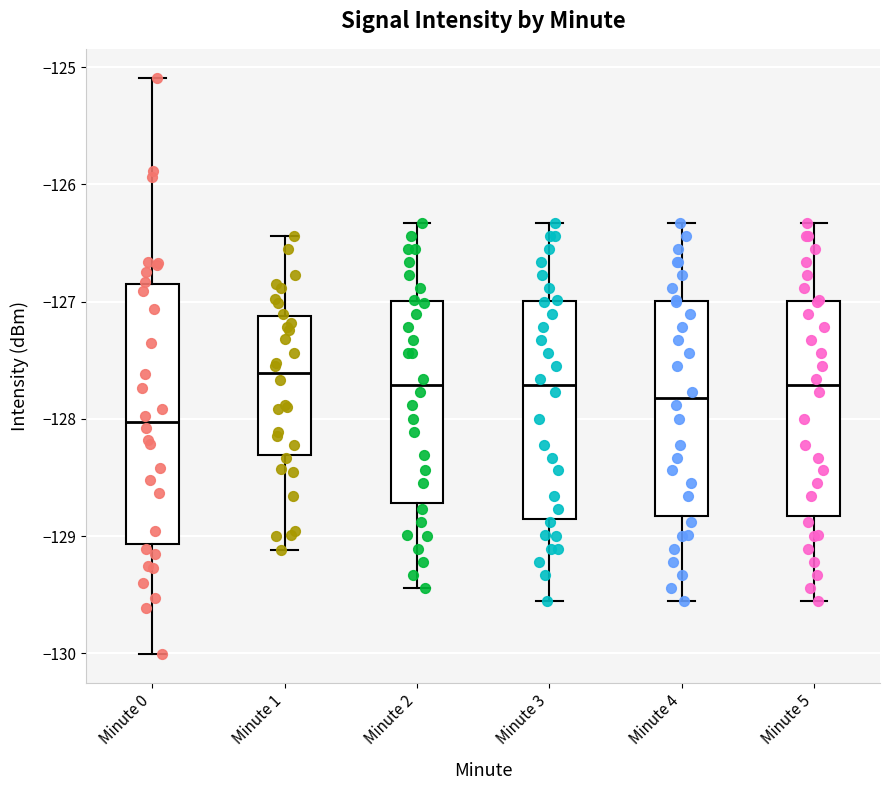

Comparing the boxes themselves (not the whiskers), which one is the tallest?

Minute 0